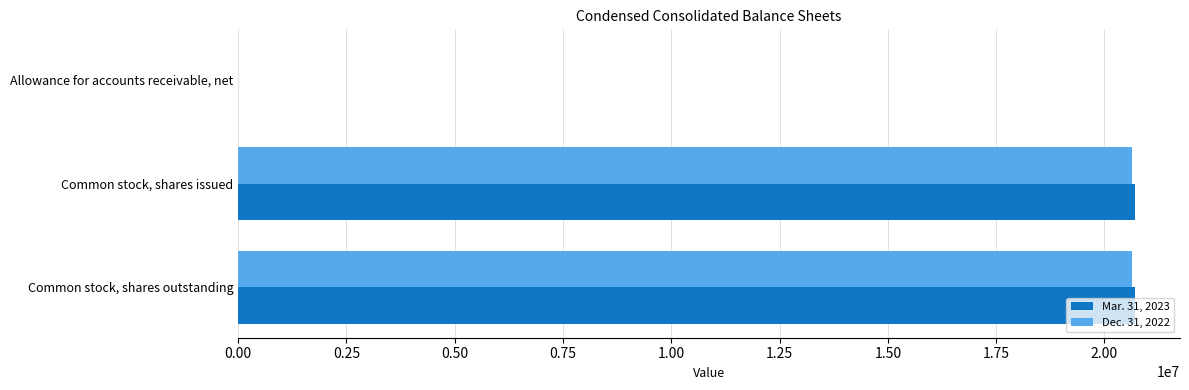

The Mar. 31, 2023 series shows 9289729 at Common stock, shares outstanding. True or false?

False